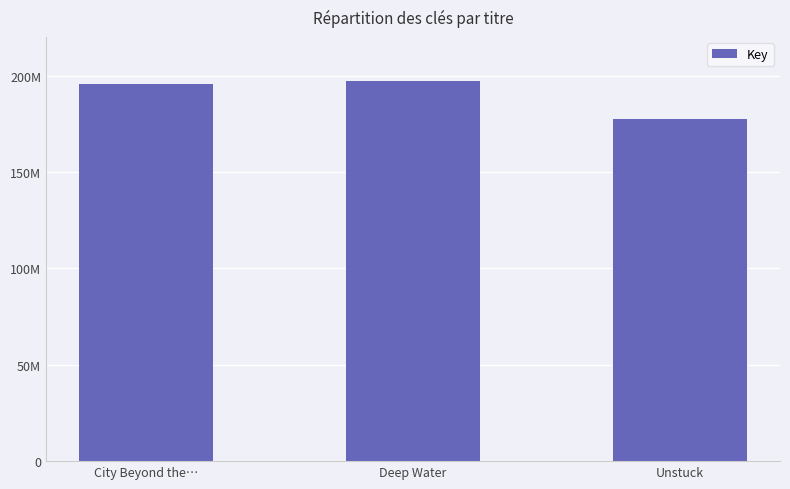

Does the chart contain any negative values?

No